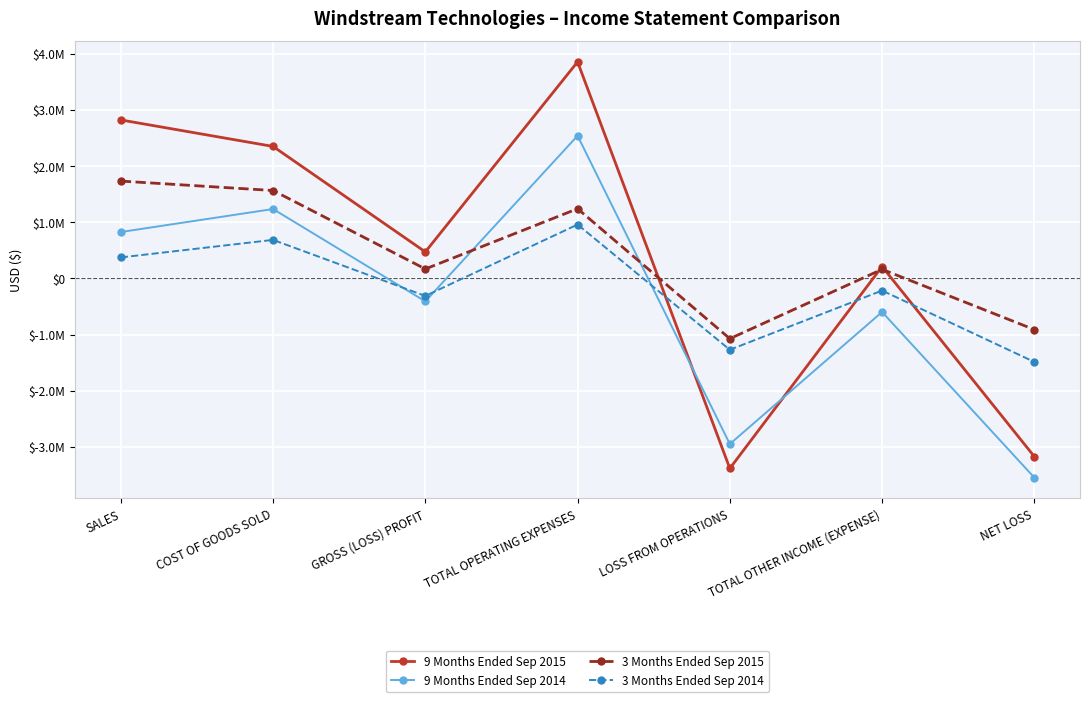

Reading left to right, list all the values displayed in this chart.

9 Months Ended Sep 2015: 2821149	2349329	471820	3855204	-3383384	211316	-3172068
9 Months Ended Sep 2014: 825798	1235126	-409328	2539608	-2948936	-597853	-3546789
3 Months Ended Sep 2015: 1732507	1564746	167761	1240518	-1072757	161468	-911289
3 Months Ended Sep 2014: 373538	685528	-311990	958760	-1270750	-216609	-1487359